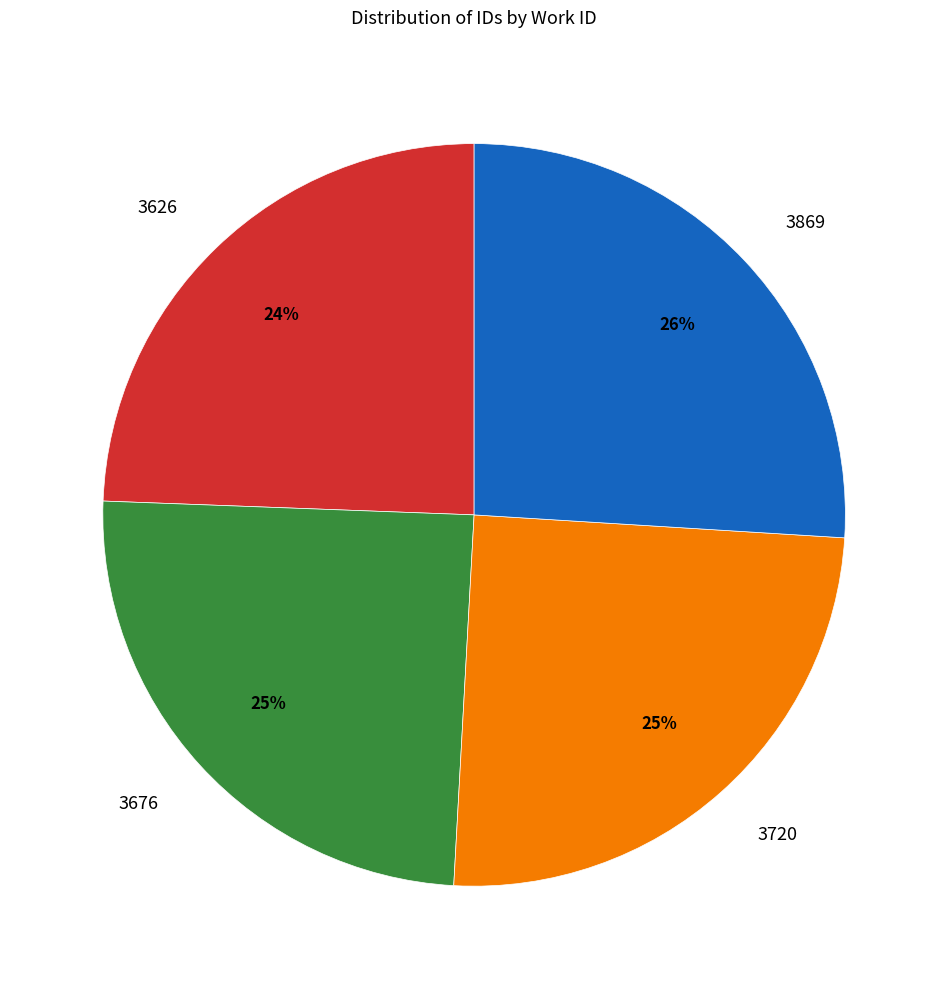

Which has a higher value, 3869 or 3720?

3869